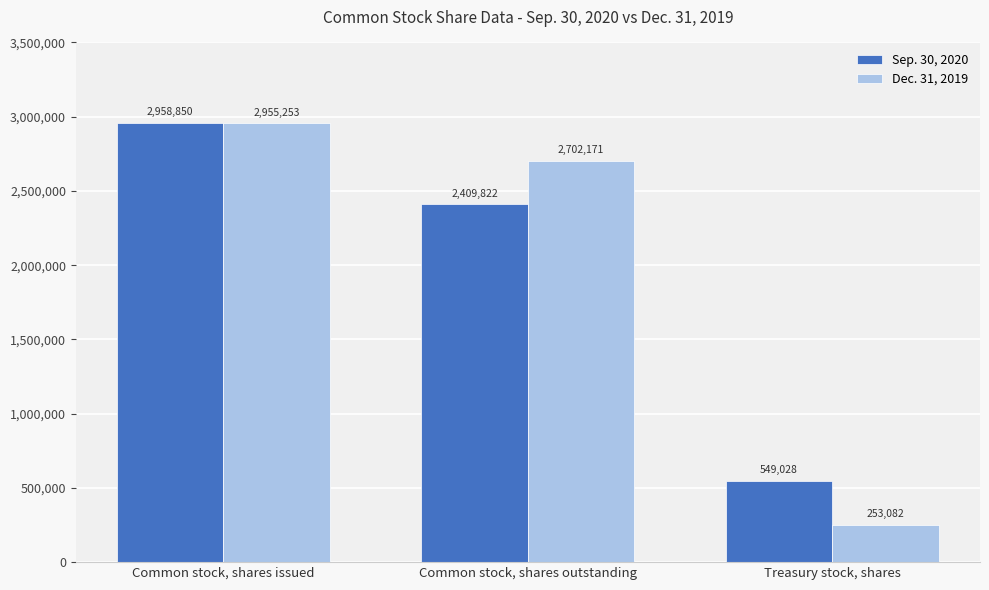

What is the difference between the Dec. 31, 2019 values at Common stock, shares issued and Common stock, shares outstanding?

253082